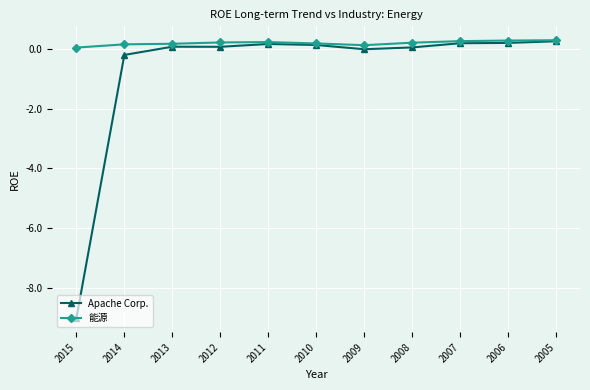

At 2009, list the series in order from largest to smallest.

能源, Apache Corp.